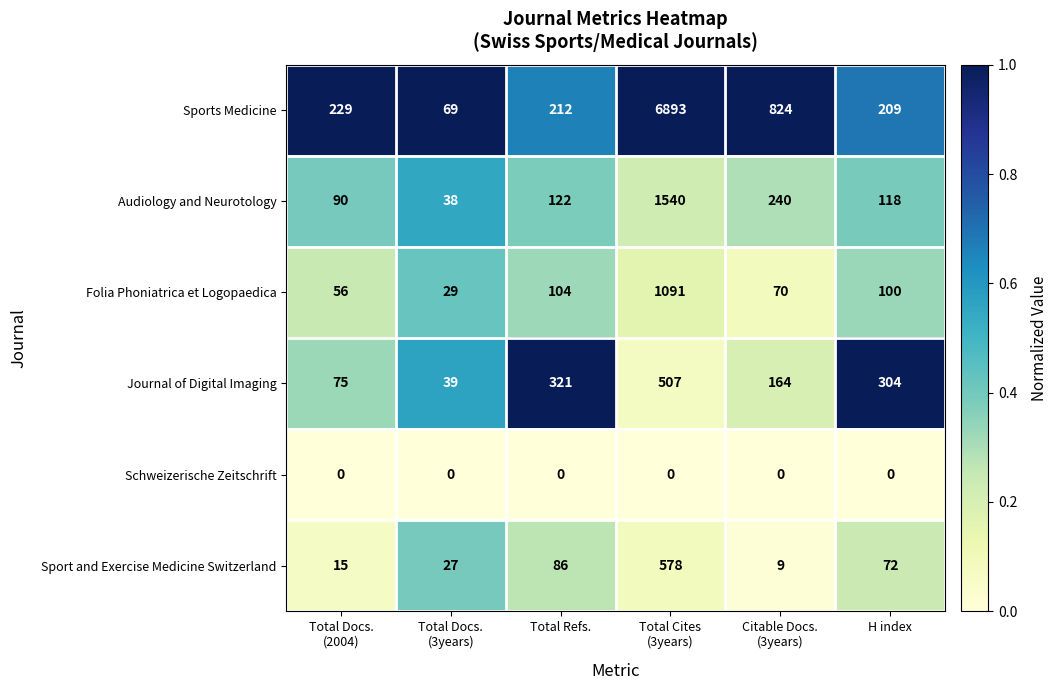

Which series has the largest range (max minus min)?

Sports Medicine